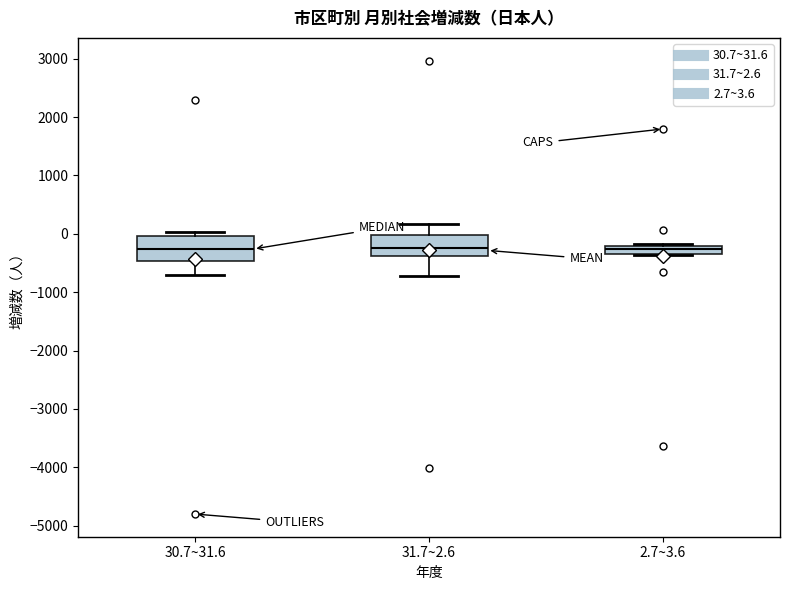

Where is the lower edge of the box for 2.7~3.6 on the y-axis? The values are not printed on the chart, so give them approximately, as read against the axis.

-300